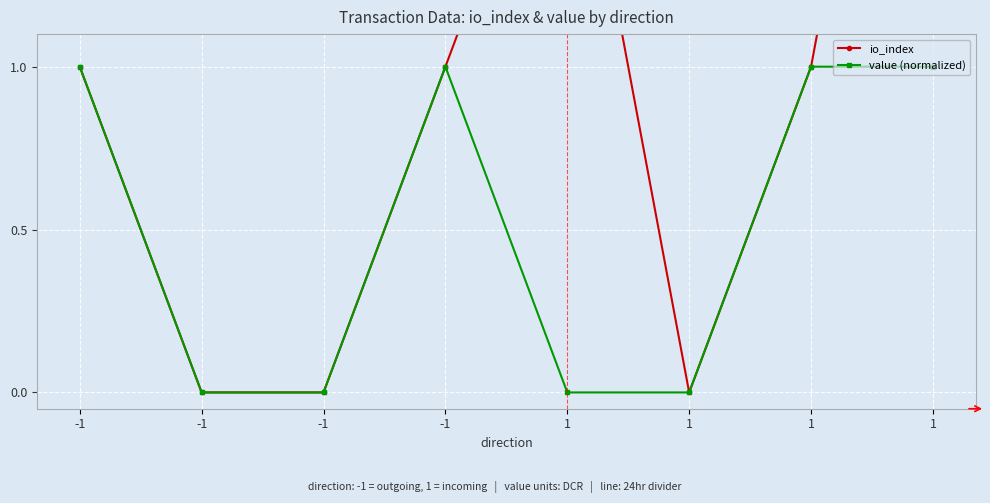

Rank the categories by value (normalized) value from lowest to highest.

-1, -1, 1, 1, -1, -1, 1, 1